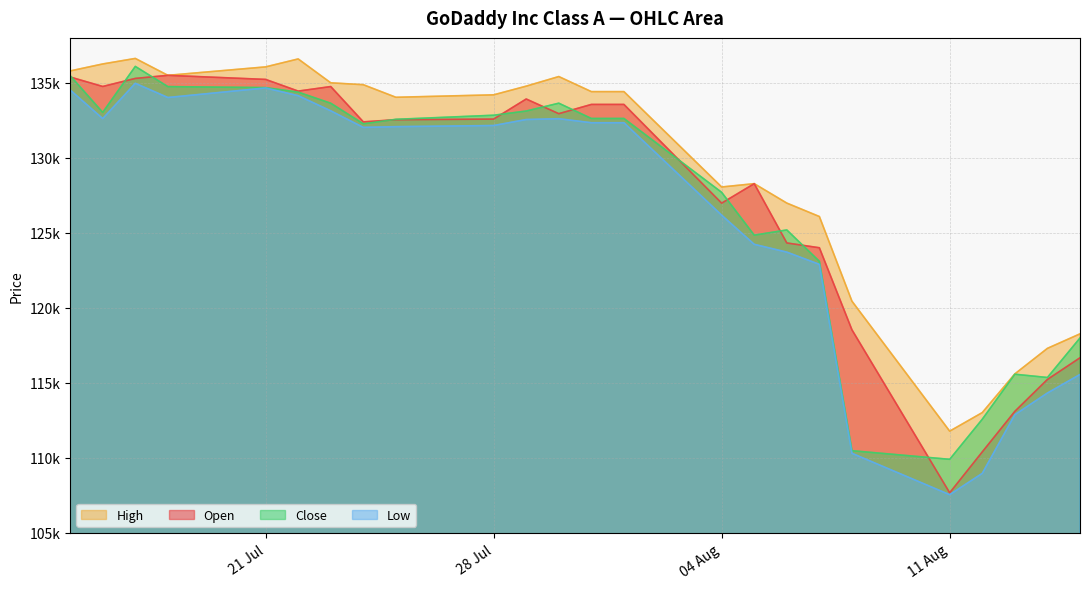

What are all the series names shown in the legend?

High, Open, Close, Low